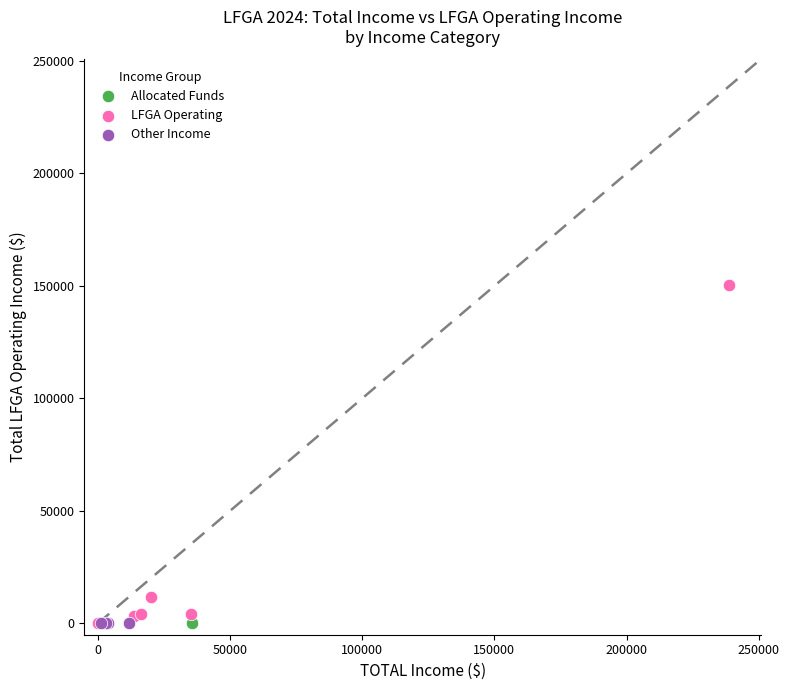

What are all the series names shown in the legend?

Allocated Funds, LFGA Operating, Other Income